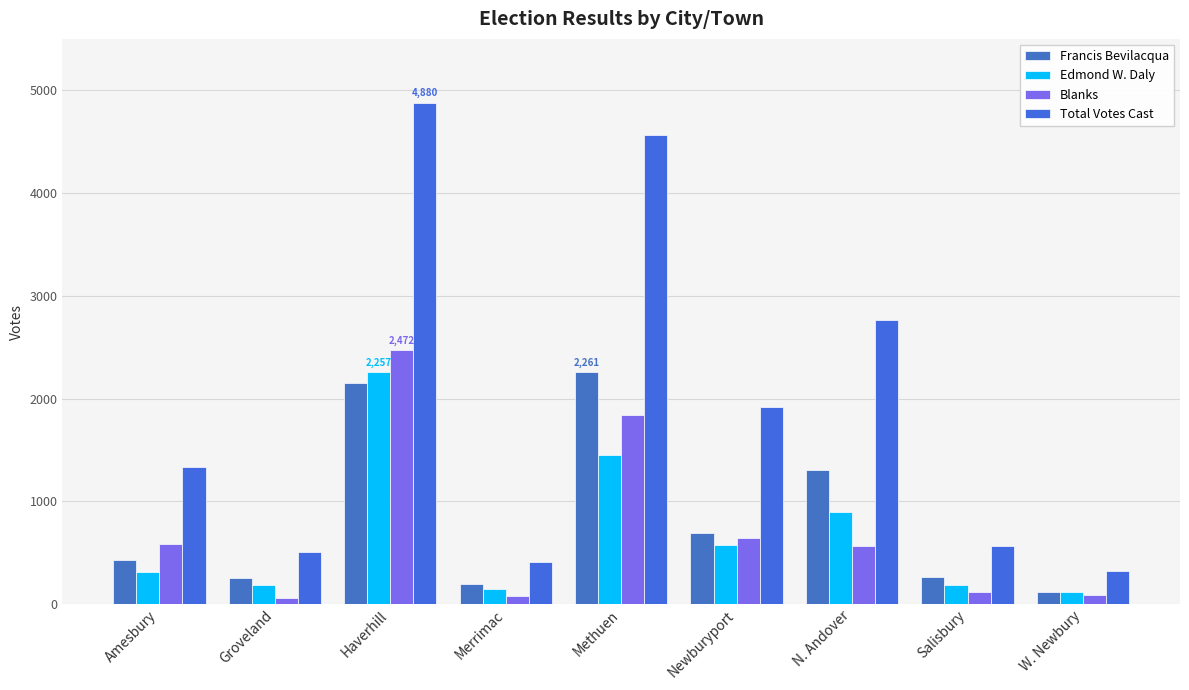

What is the smallest value displayed?

63